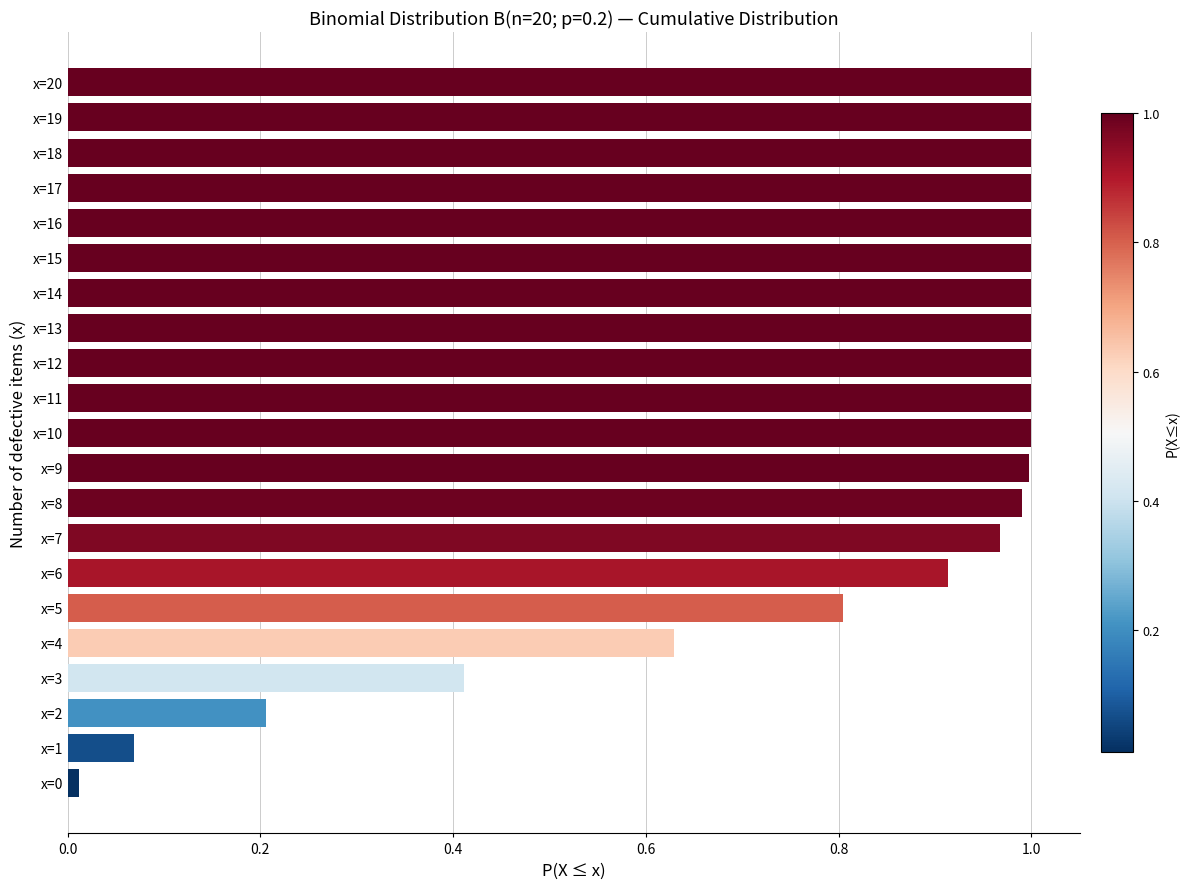

What is the sum of the values at x=18 and x=15?

2.0